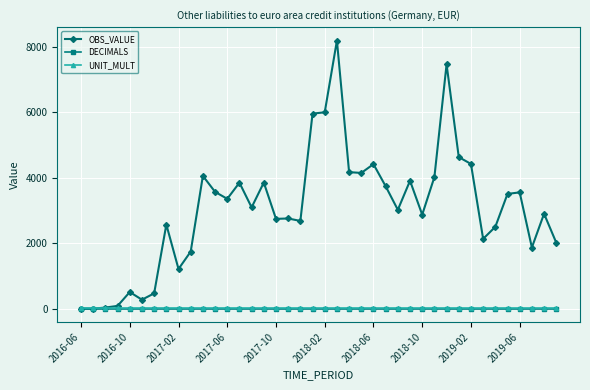

What are all the series names shown in the legend?

OBS_VALUE, DECIMALS, UNIT_MULT